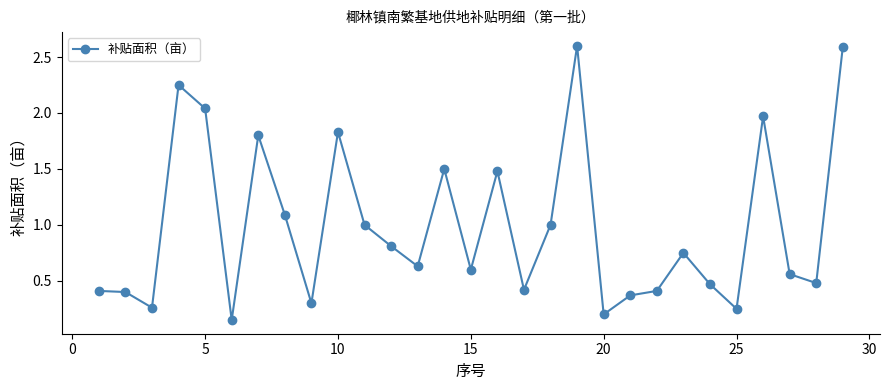

What is the maximum value shown in the chart?

2.6